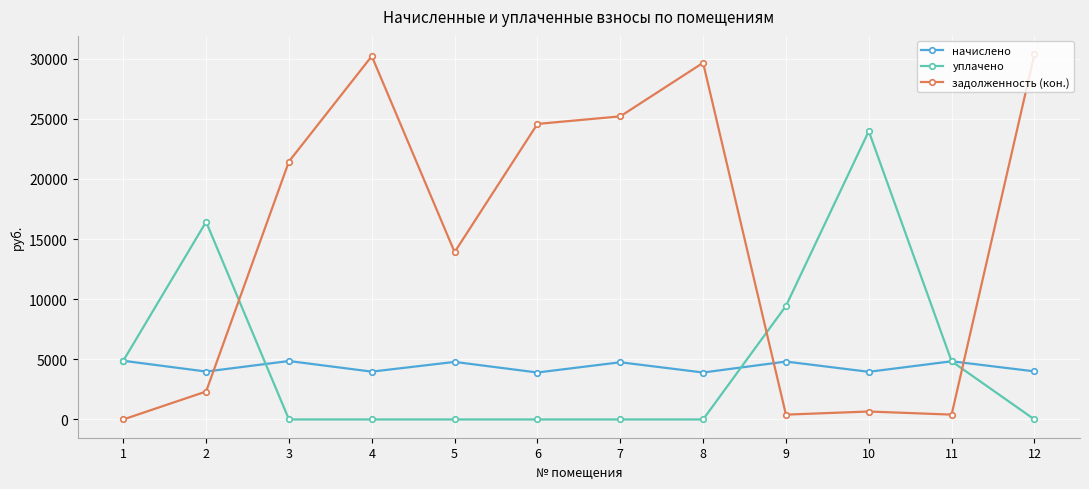

What are all the series names shown in the legend?

начислено, уплачено, задолженность (кон.)